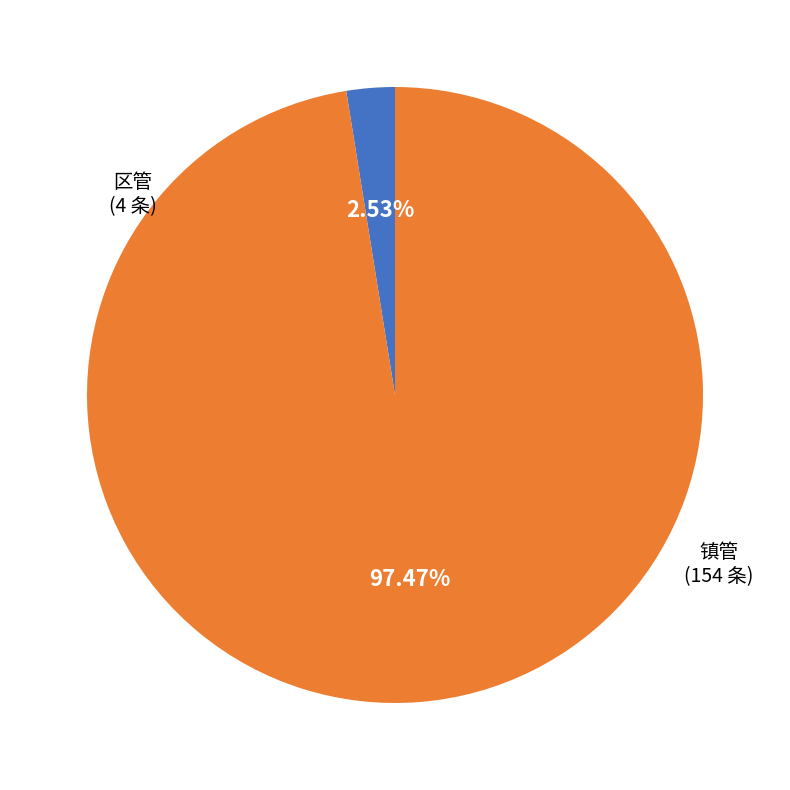

Count the number of slices in the pie.

2